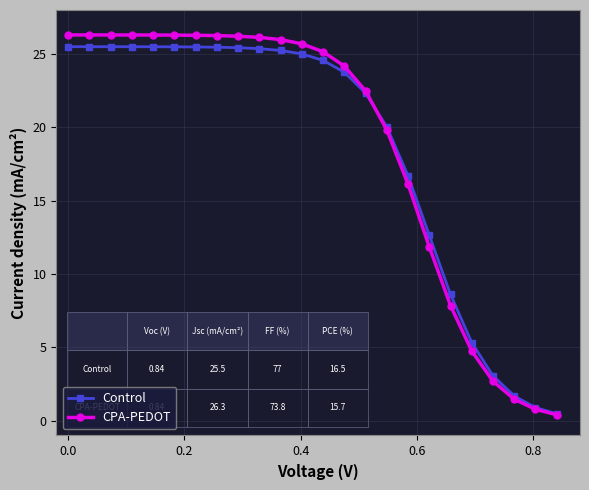

What is the highest value of the CPA-PEDOT series?

26.3